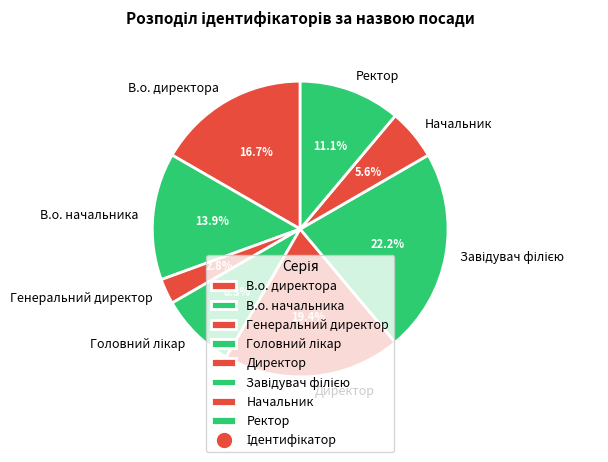

Which category has the smallest portion of the pie?

Генеральний директор